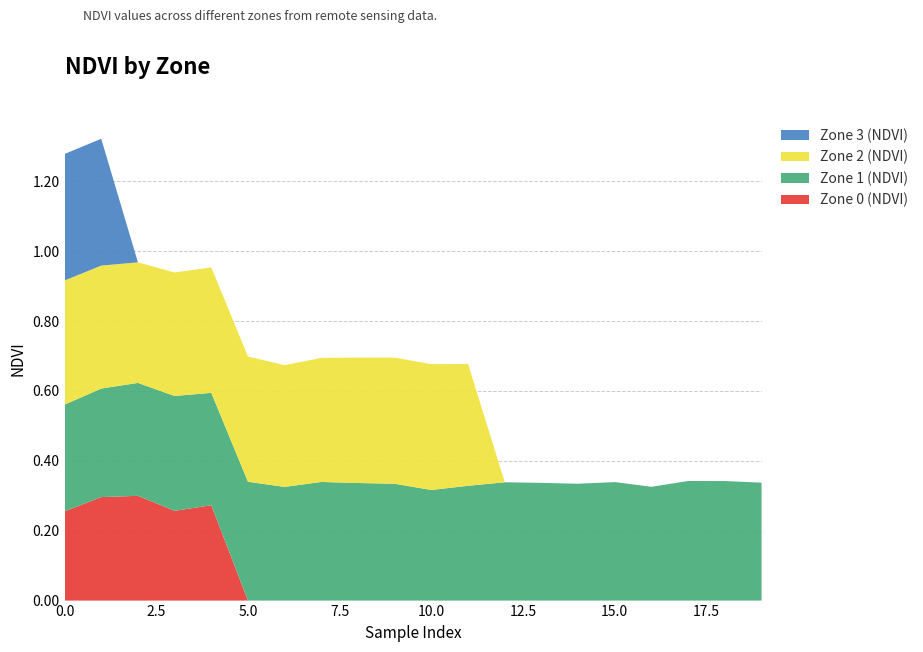

Reading right to left, transcribe all the data shown in this chart.

Zone 0 (NDVI): 0.0	0.0	0.0	0.0	0.0	0.0	0.0	0.0	0.0	0.0	0.0	0.0	0.0	0.0	0.0	0.3	0.3	0.3	0.3	0.3
Zone 1 (NDVI): 0.3	0.3	0.3	0.3	0.3	0.3	0.3	0.3	0.3	0.3	0.3	0.3	0.3	0.3	0.3	0.3	0.3	0.3	0.3	0.3
Zone 2 (NDVI): 0.0	0.0	0.0	0.0	0.0	0.0	0.0	0.0	0.3	0.4	0.4	0.4	0.4	0.3	0.4	0.4	0.4	0.3	0.4	0.4
Zone 3 (NDVI): 0.0	0.0	0.0	0.0	0.0	0.0	0.0	0.0	0.0	0.0	0.0	0.0	0.0	0.0	0.0	0.0	0.0	0.0	0.4	0.4